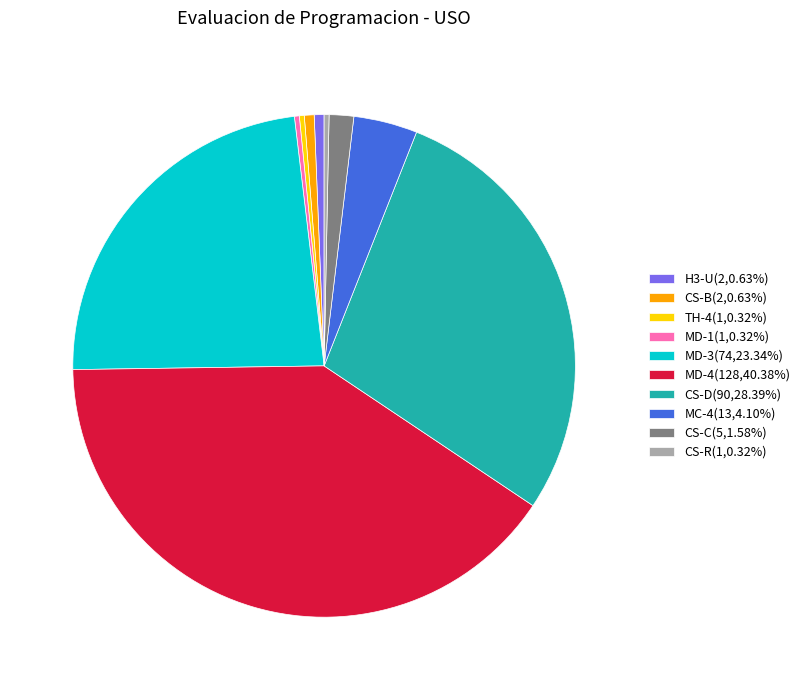

How many segments does this pie chart have?

10